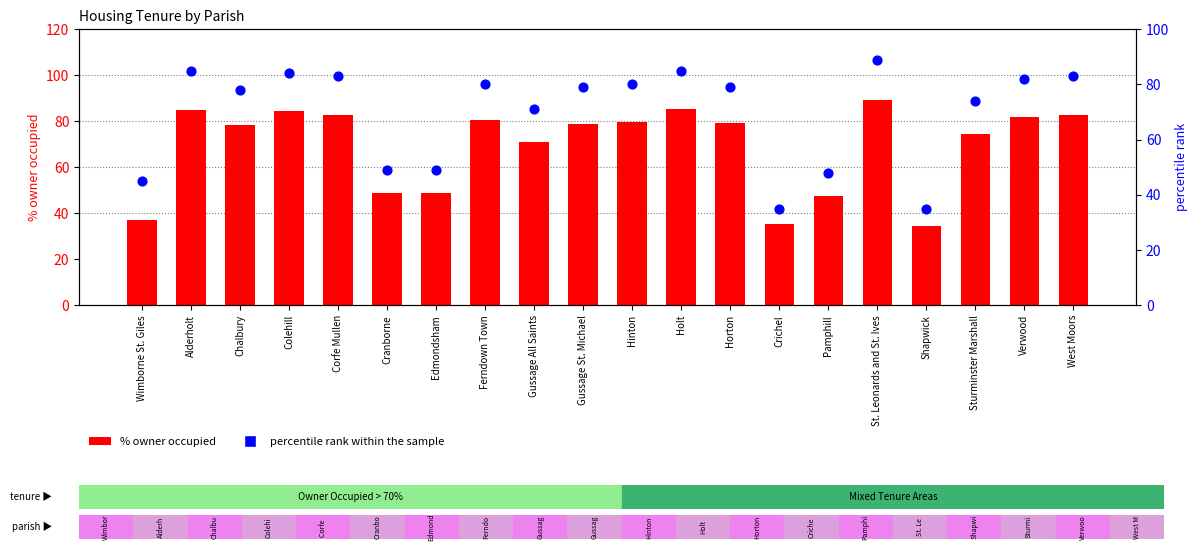

Which series contains the highest Y value?

% owner occupied